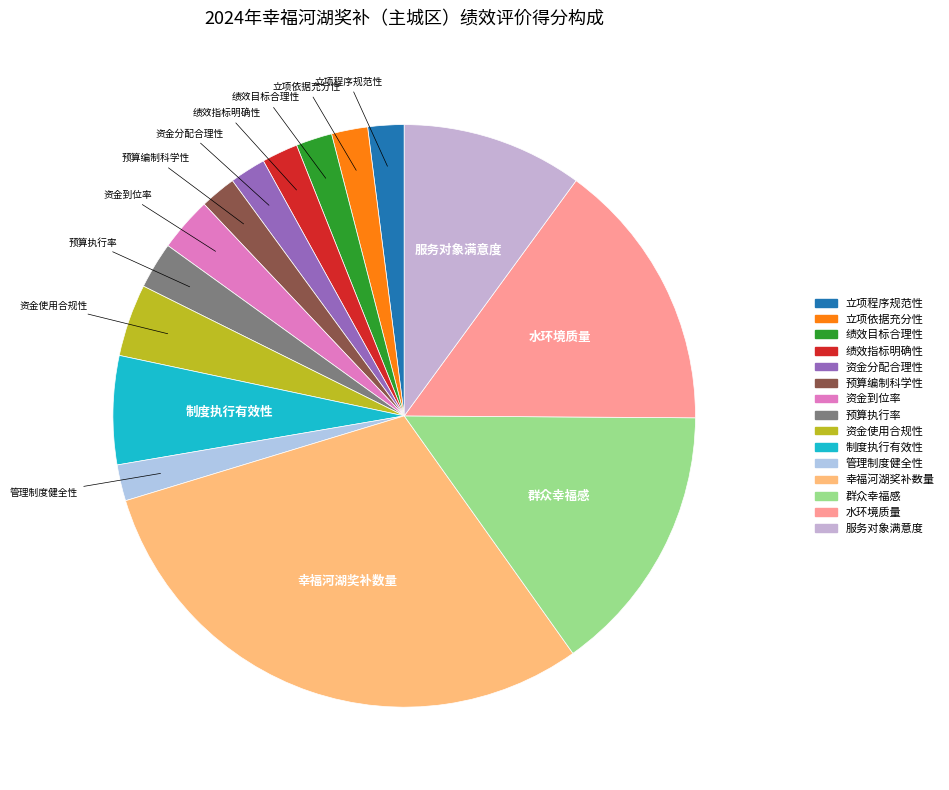

Is the sum of 制度执行有效性 and 绩效指标明确性 greater than half?

No